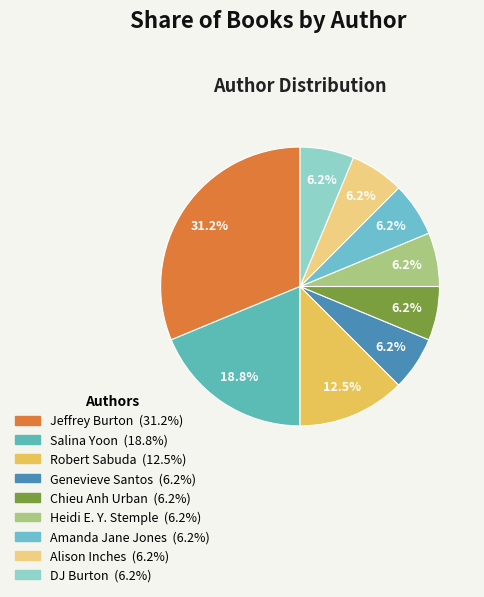

True or false: Salina Yoon accounts for 19% of the total.

True